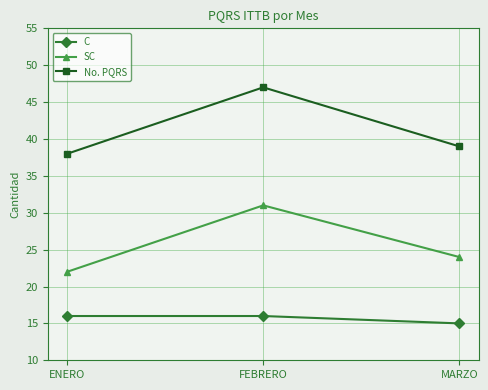

Which series changed the most between FEBRERO and MARZO?

No. PQRS